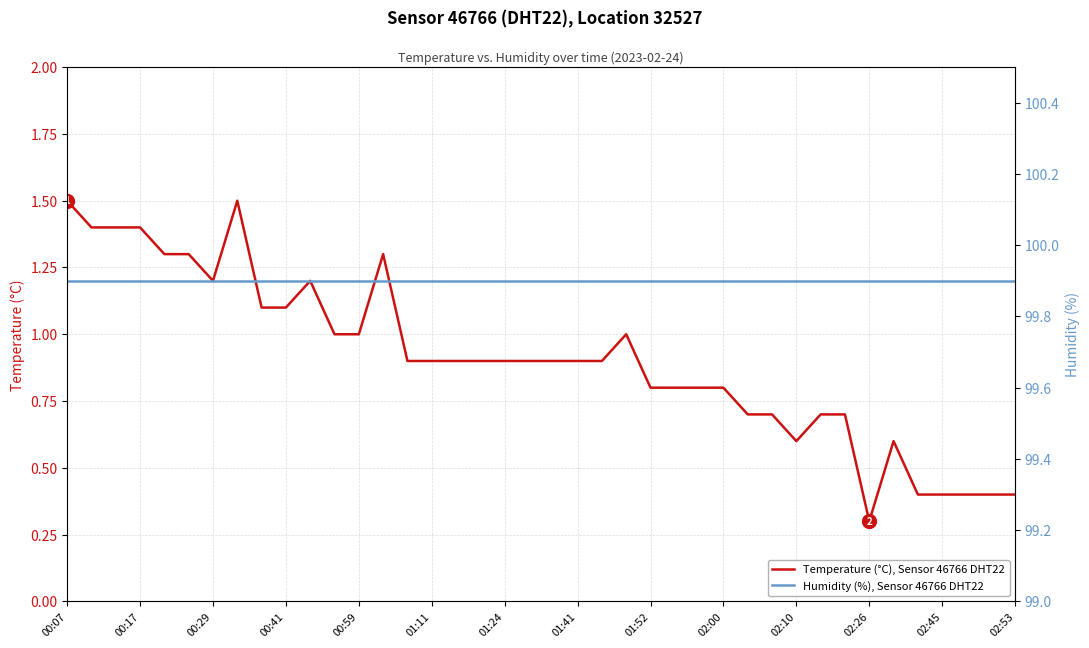

True or false: Temperature (°C), Sensor 46766 DHT22 has more than 0 points higher than both neighbors.

True